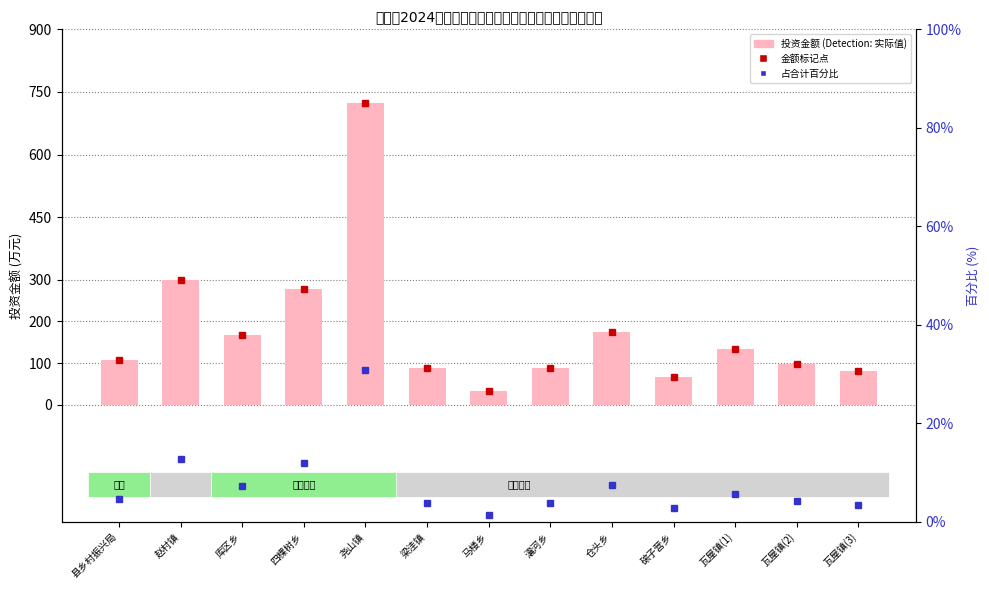

Where is investment (万元) nearest to the value 378?

赵村镇